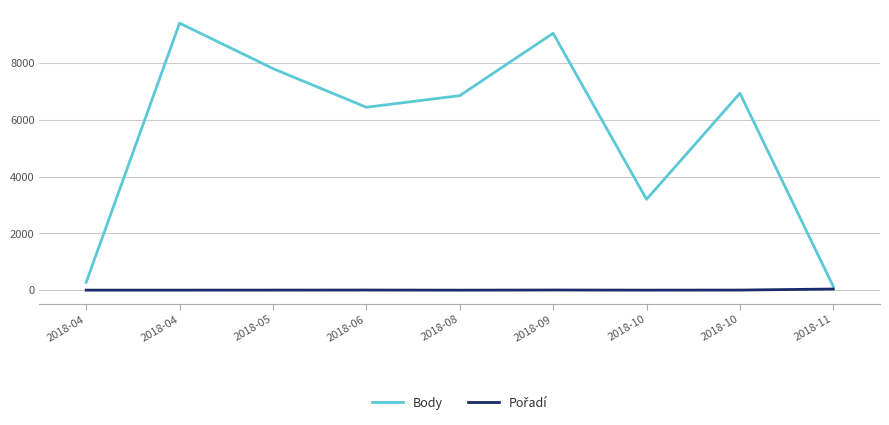

What is the lowest value of the Body series?

130